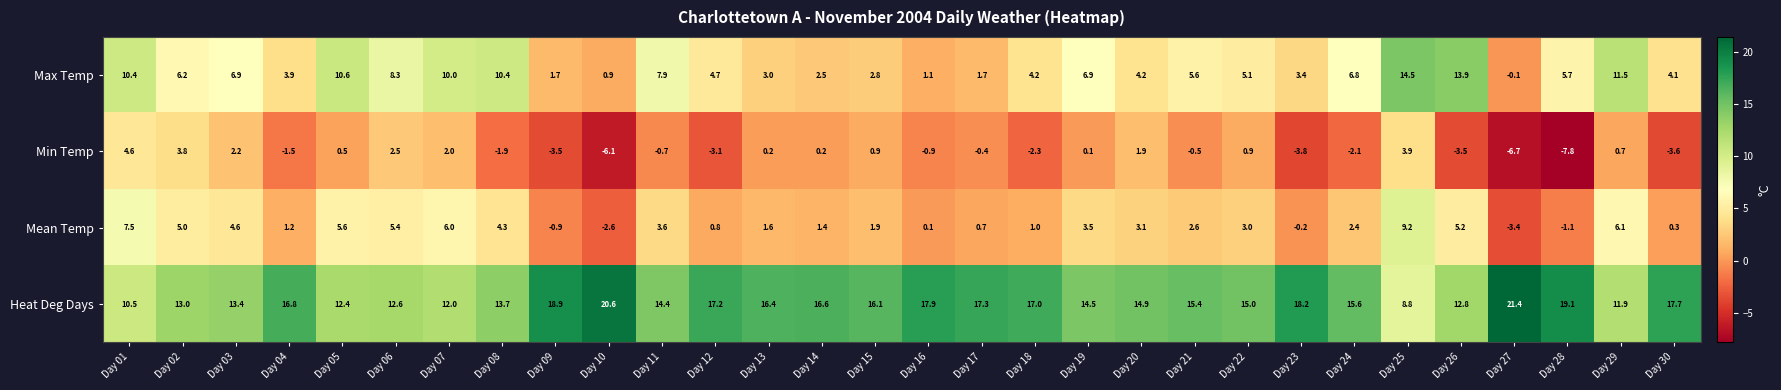

At how many categories does at least one series exceed 2?

30